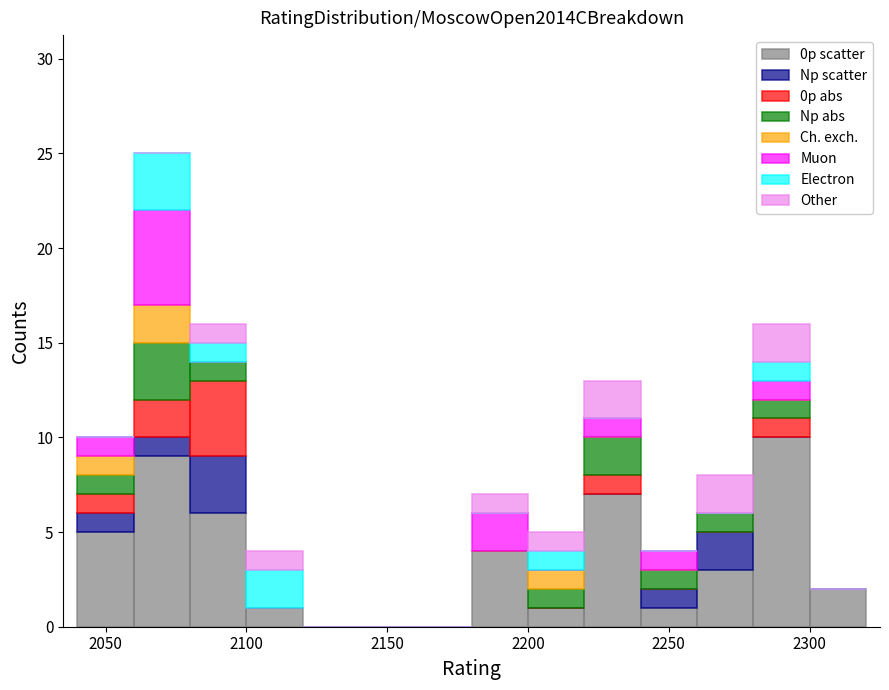

Which range on the x-axis has the tallest stacked bar (by total height)?

2060 to 2080